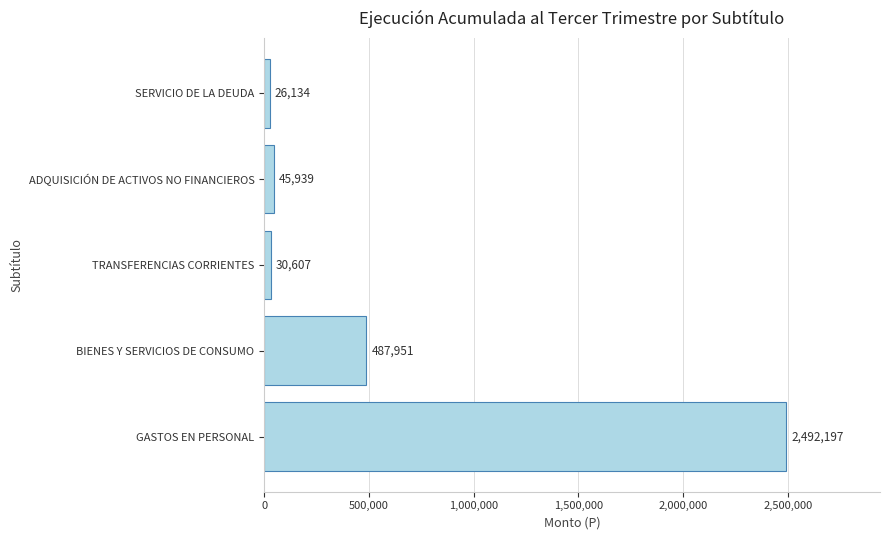

List the labels in order of value, smallest first.

SERVICIO DE LA DEUDA, TRANSFERENCIAS CORRIENTES, ADQUISICIÓN DE ACTIVOS NO FINANCIEROS, BIENES Y SERVICIOS DE CONSUMO, GASTOS EN PERSONAL